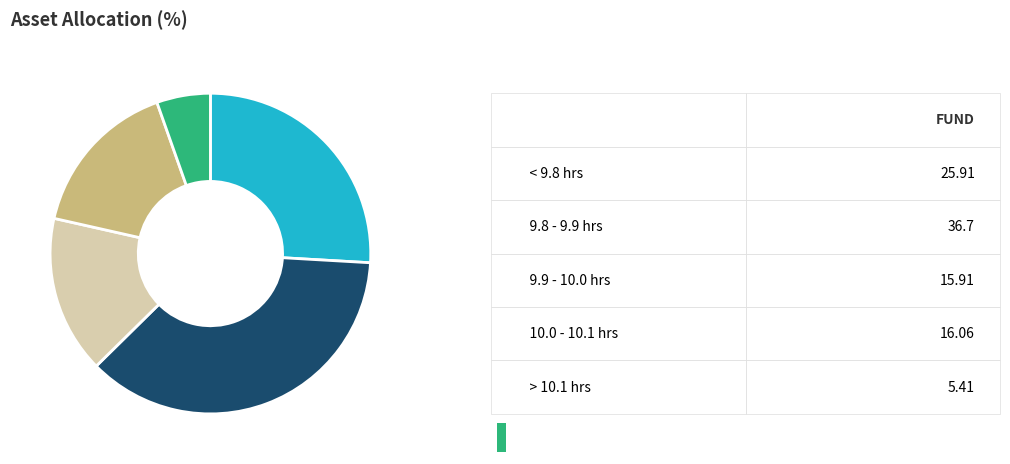

Is there a majority slice in this chart?

No